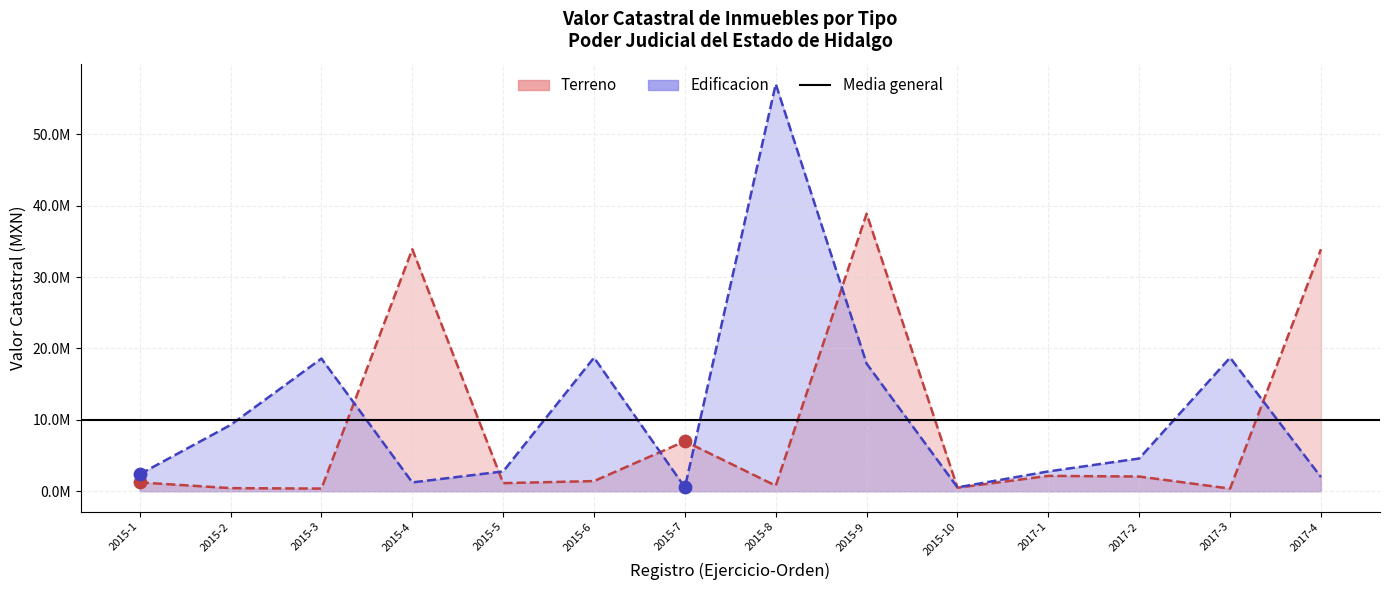

At which category is the sum across all series the highest?

2015-8